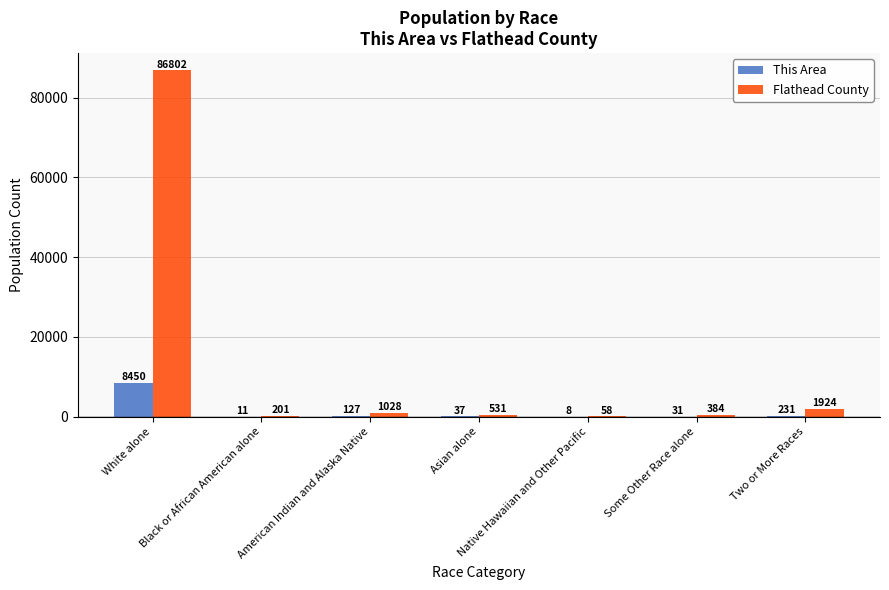

Which series changed the most between Black or African American alone and Native Hawaiian and Other Pacific?

Flathead County